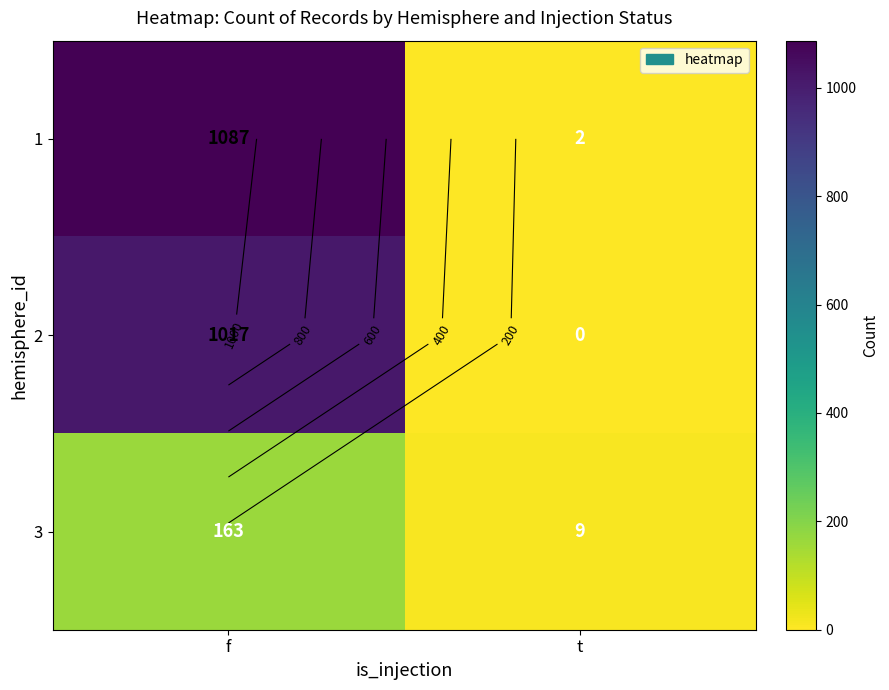

List the labels in order of 3 value, smallest first.

t, f